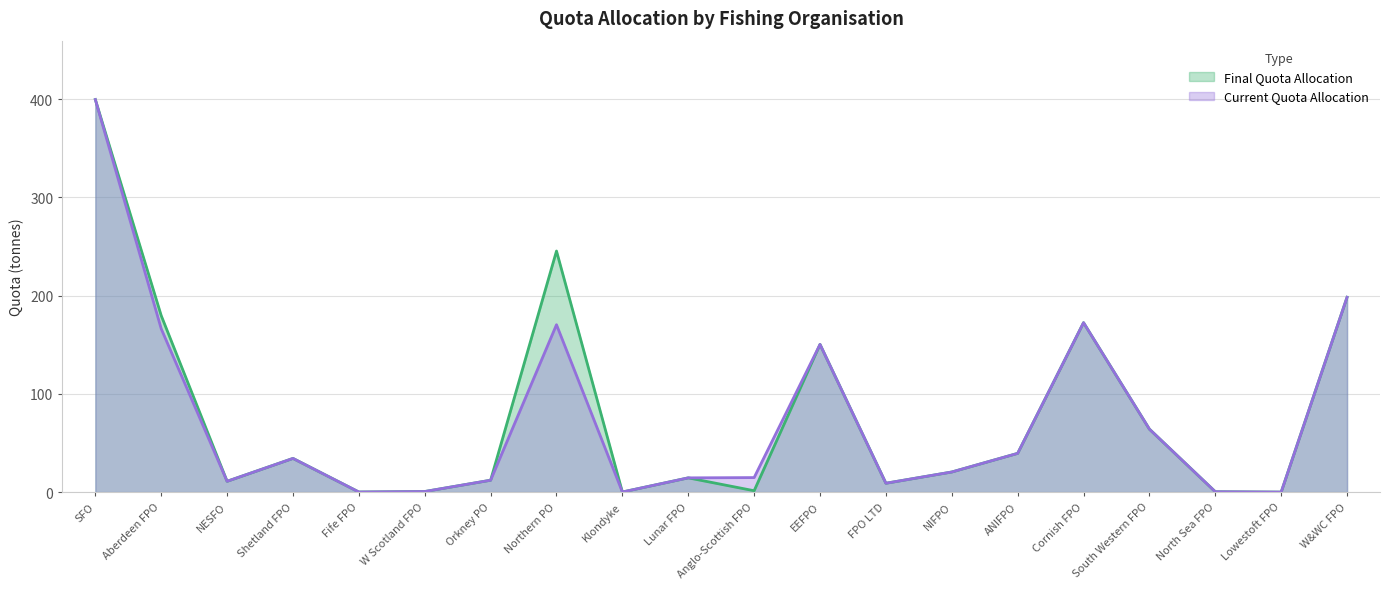

How many interior local peaks does the Current Quota Allocation series have?

4